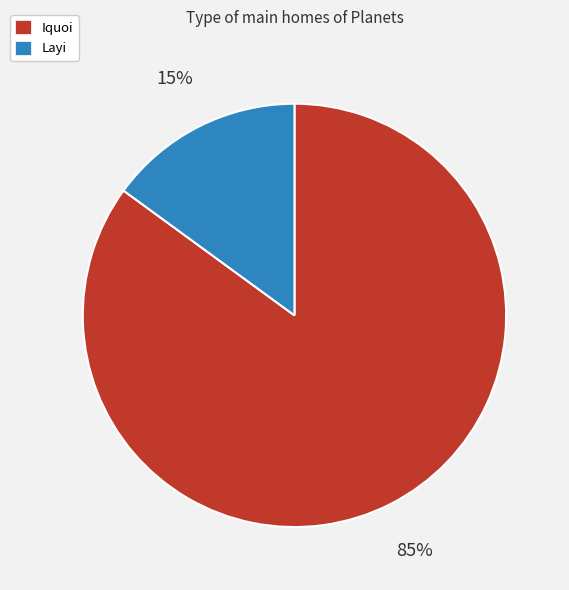

Between Iquoi and Layi, which is larger?

Iquoi